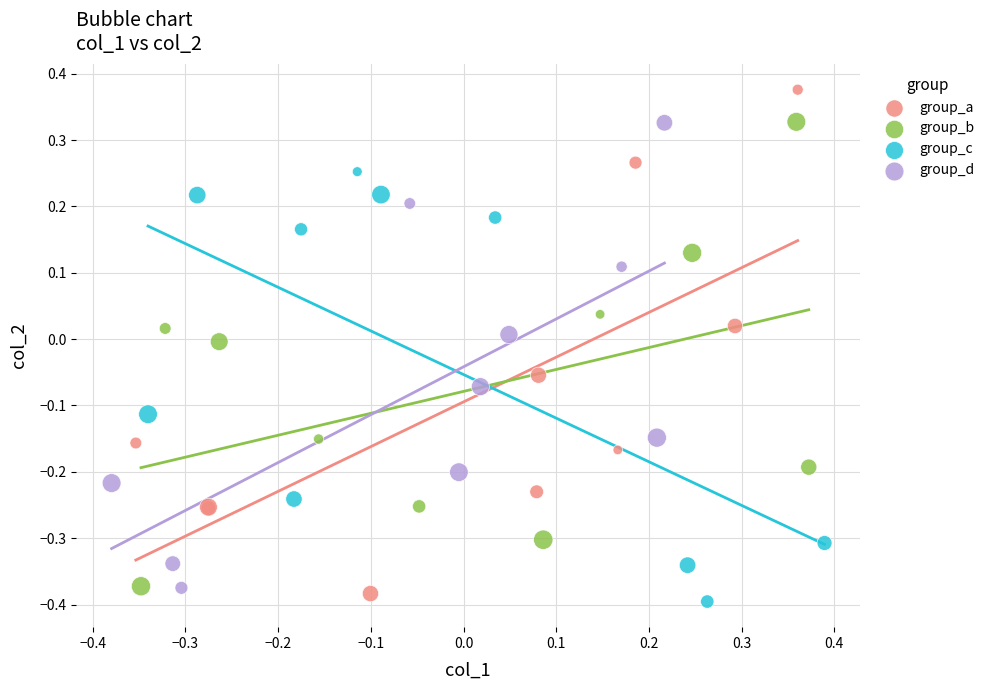

What are all the series names shown in the legend?

group_a, group_b, group_c, group_d